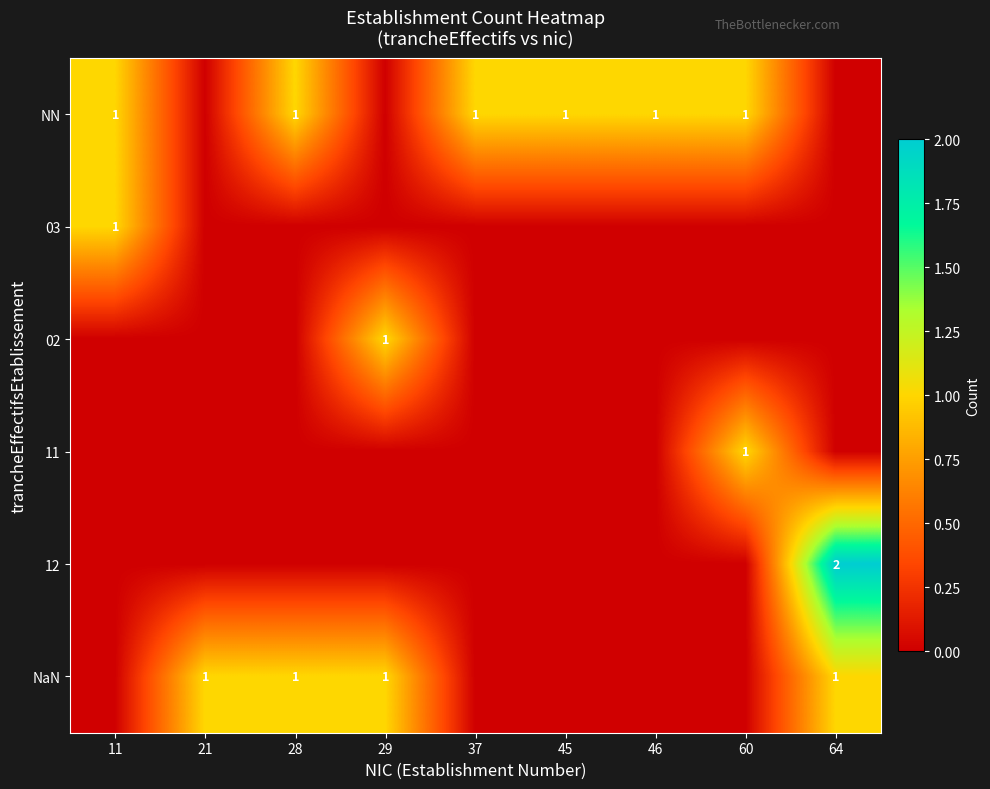

Is it true that NN equals 1 at 37?

True